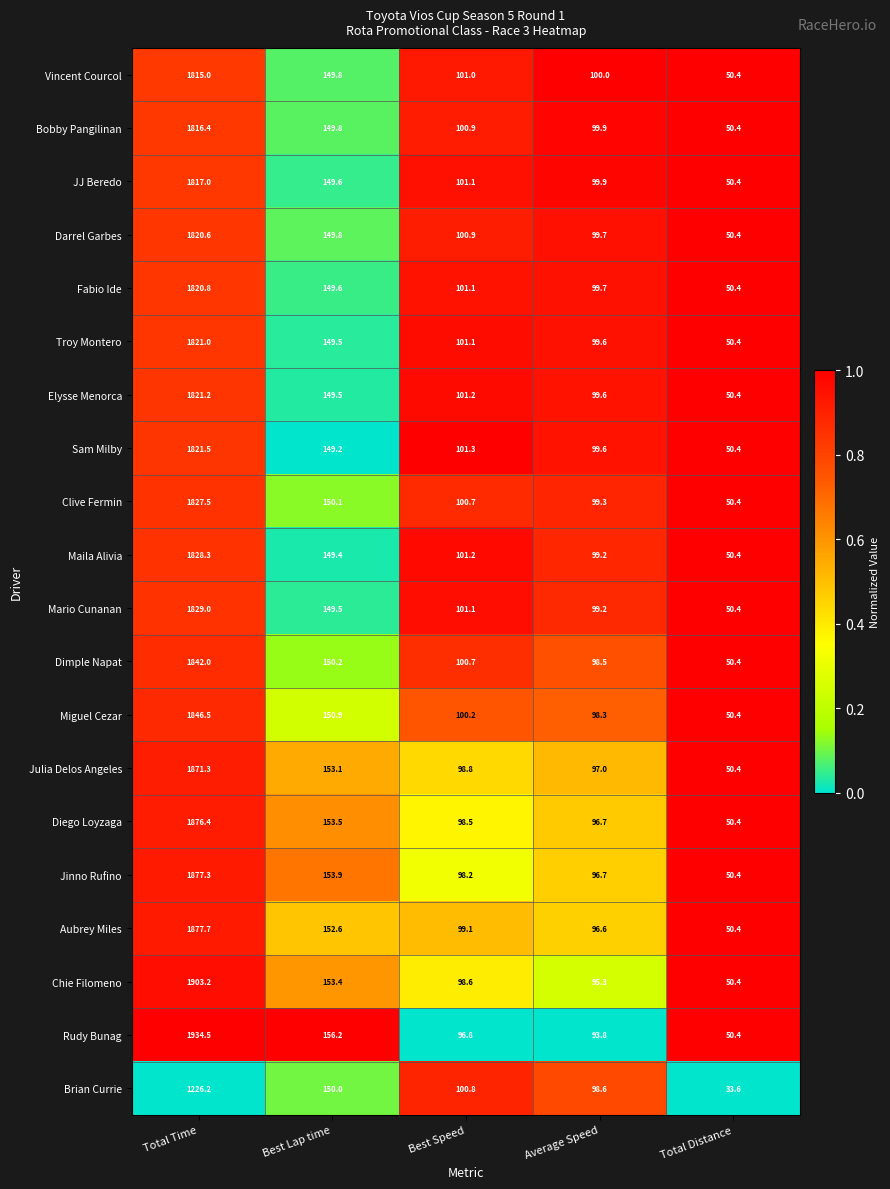

Is it true that Julia Delos Angeles equals 98.8 at Best Speed?

True